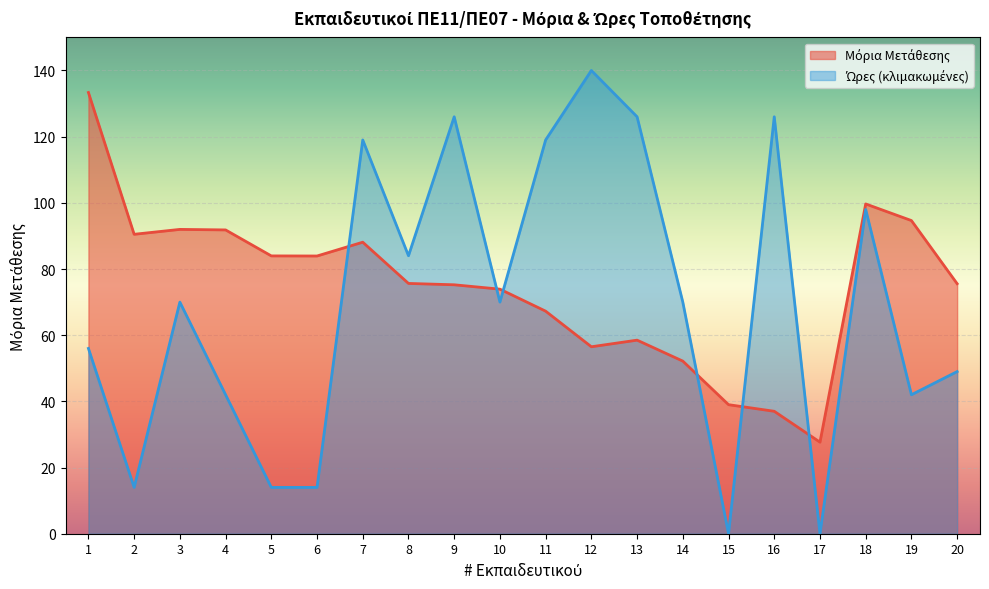

Which series changed the most between 3 and 15?

Ώρες